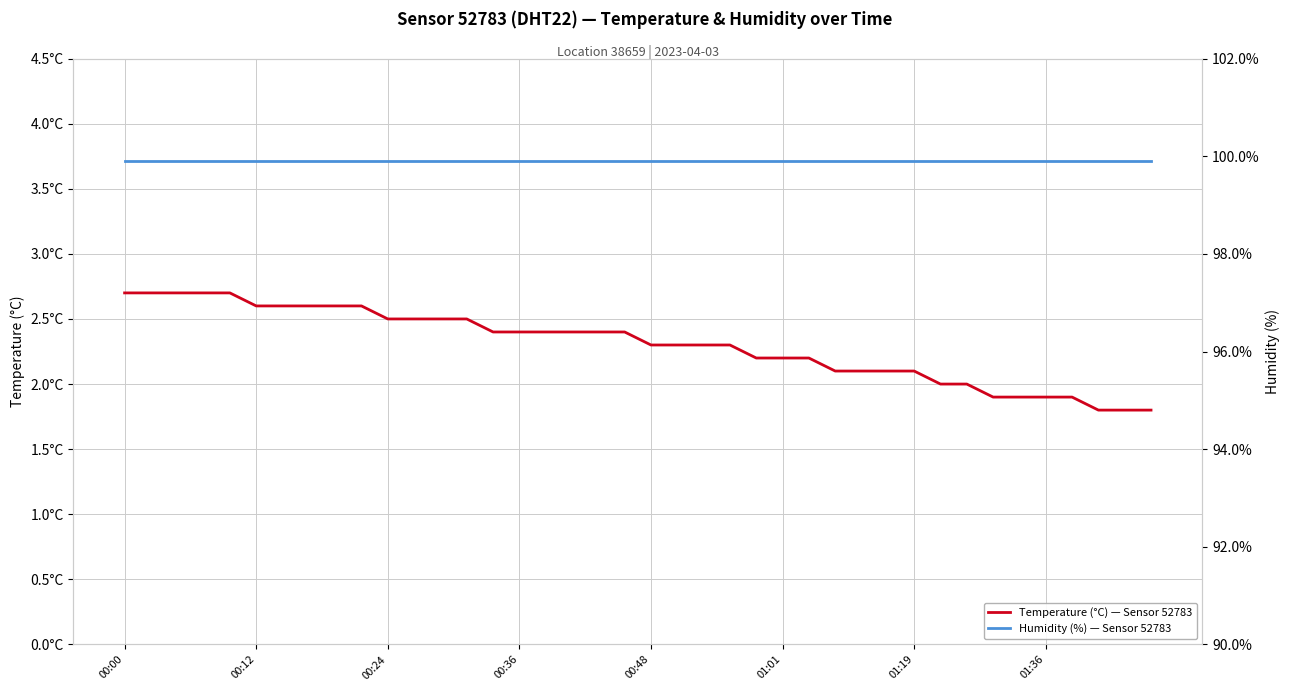

What are all the series names shown in the legend?

Temperature (°C) — Sensor 52783, Humidity (%) — Sensor 52783